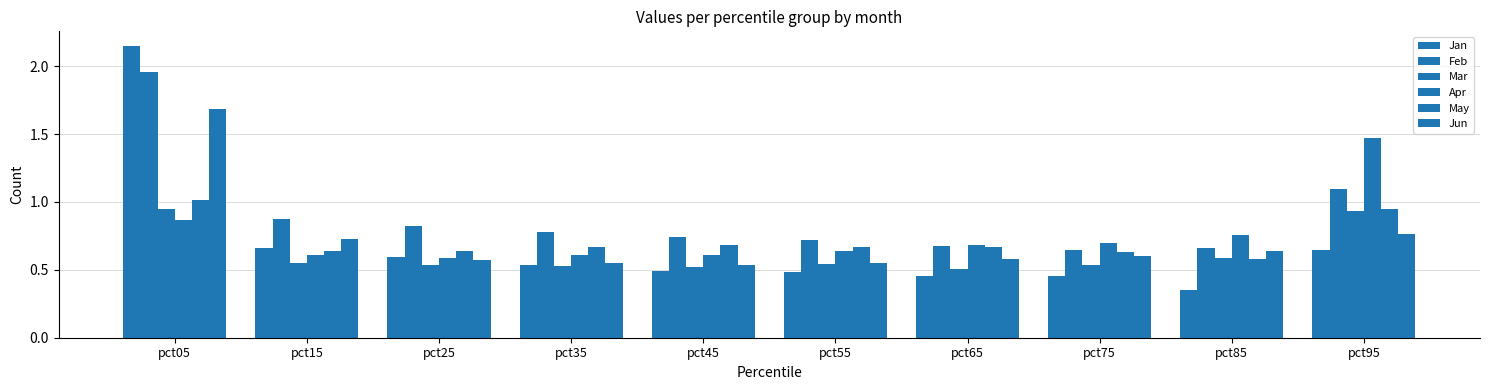

Which series has the largest total across all categories?

Feb